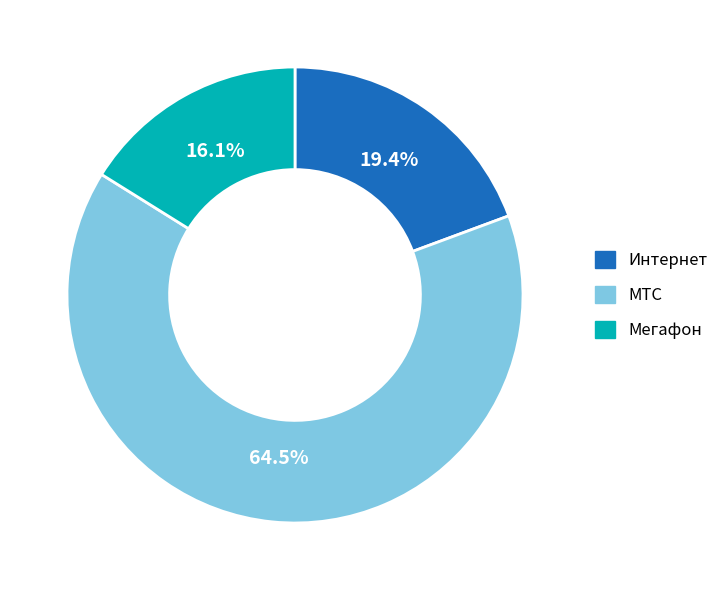

Which slice is the largest?

МТС